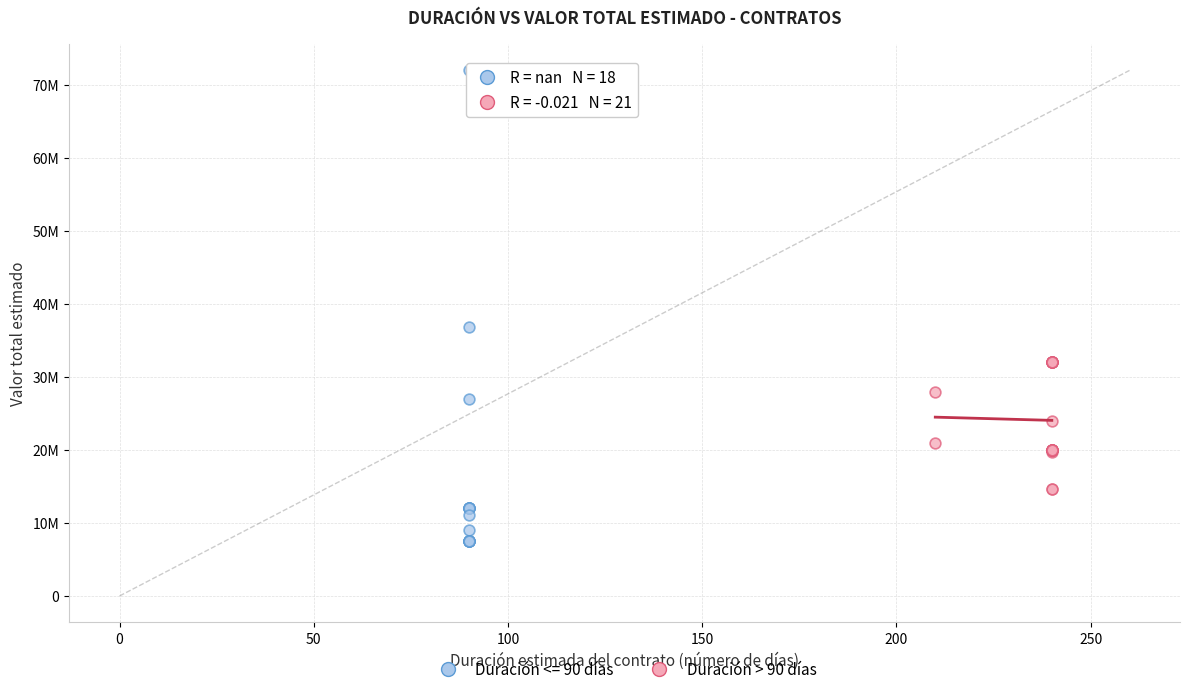

What are all the series names shown in the legend?

Duración <= 90 días, Duración > 90 días